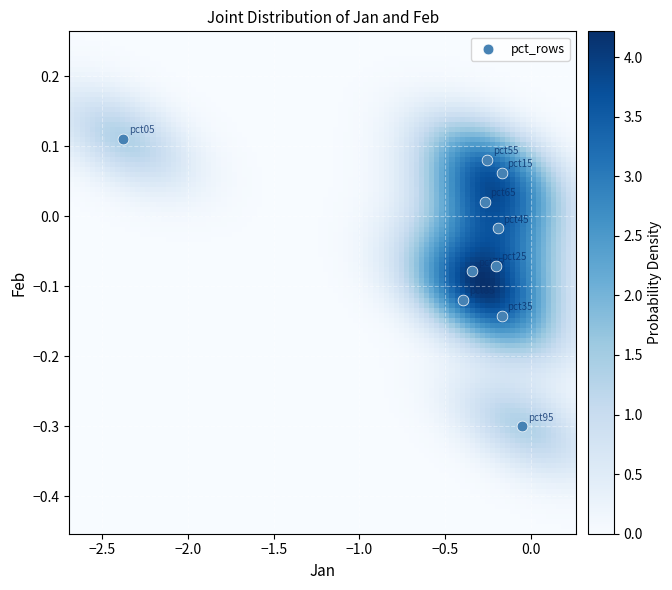

What is the average X value?

-0.4